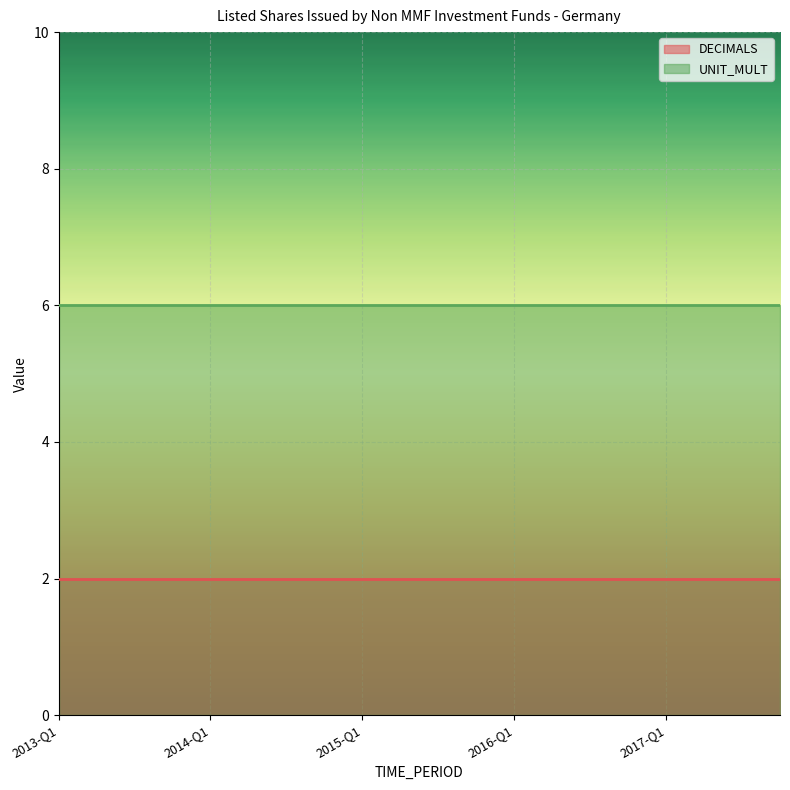

What is the value of the DECIMALS point at the 6th from the left?

2